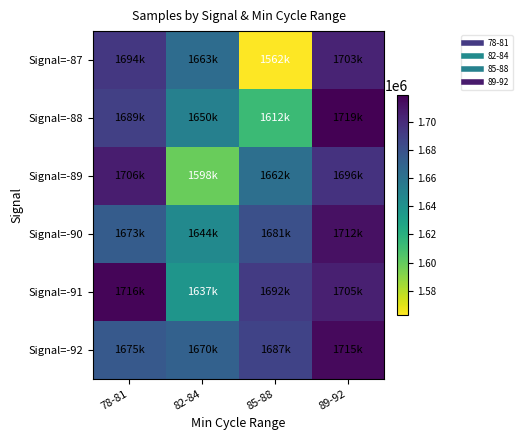

At which category is the sum across all series the highest?

89-92